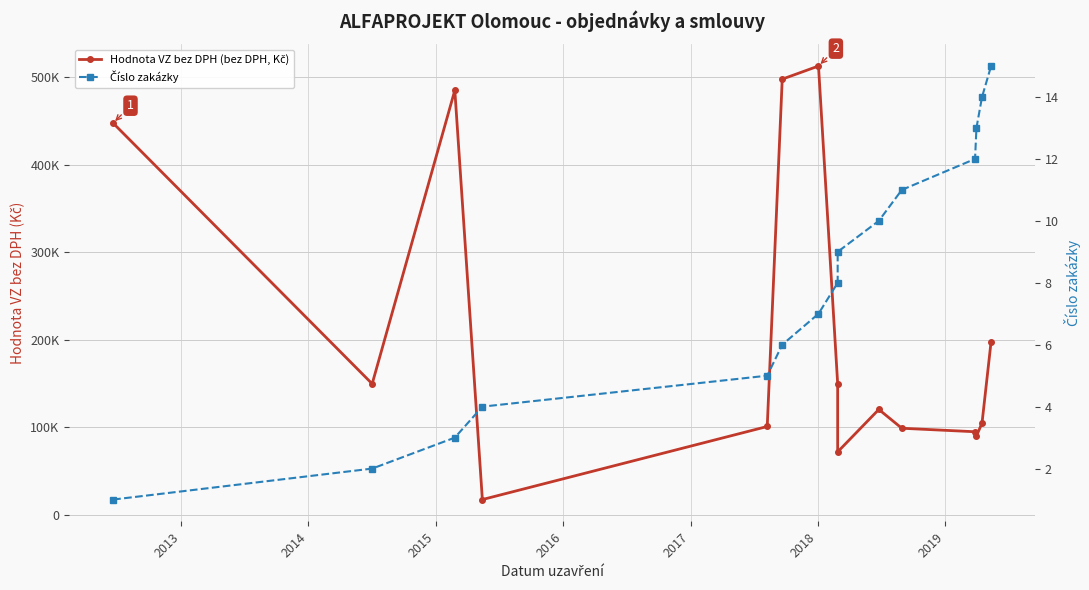

At which category does the chart reach its peak across all series?

2018